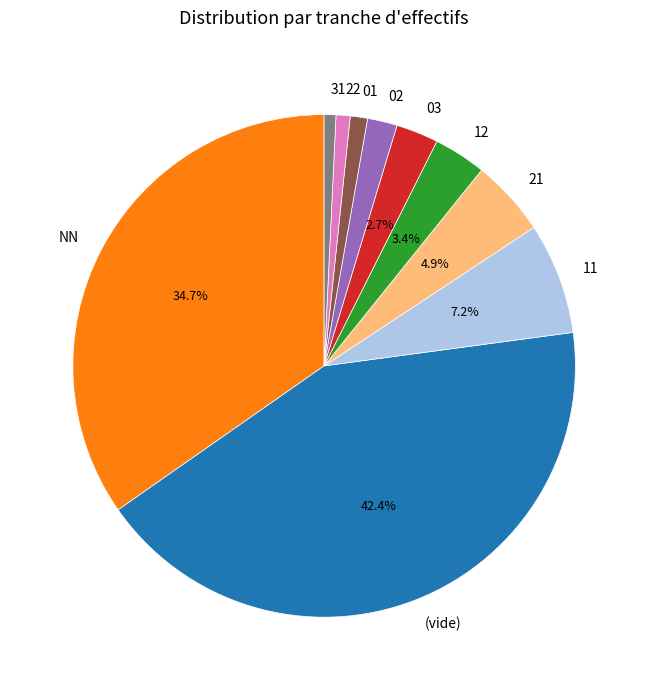

What is the ratio of the value at (vide) to the value at 11?

5.9